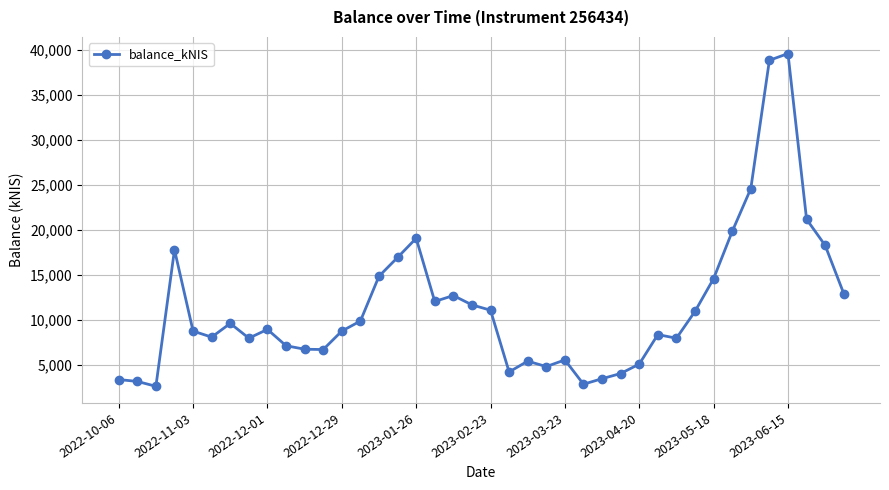

What is the value of the 6th point from the left?

8115.9